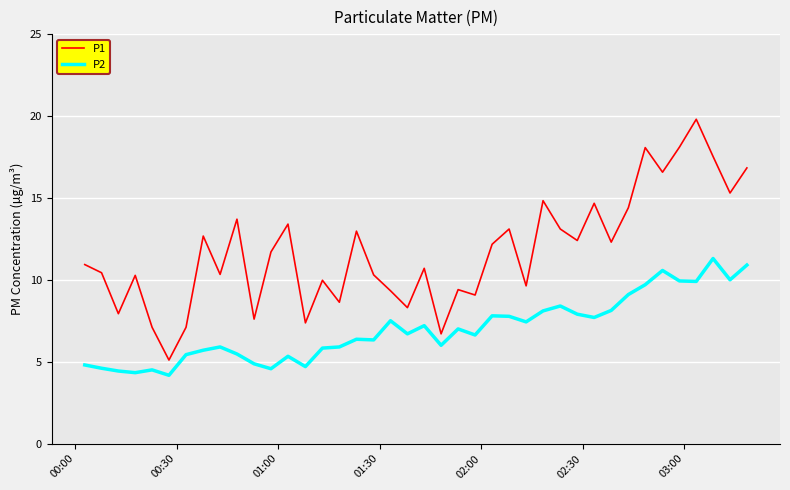

Which series has the largest total across all categories?

P1